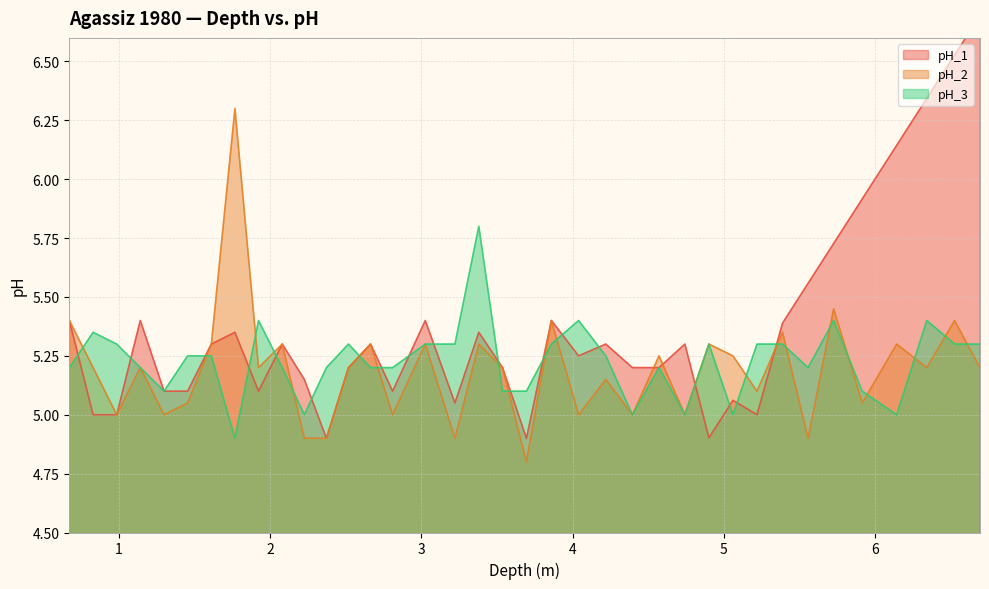

What is the lowest value of the pH_2 series?

4.8